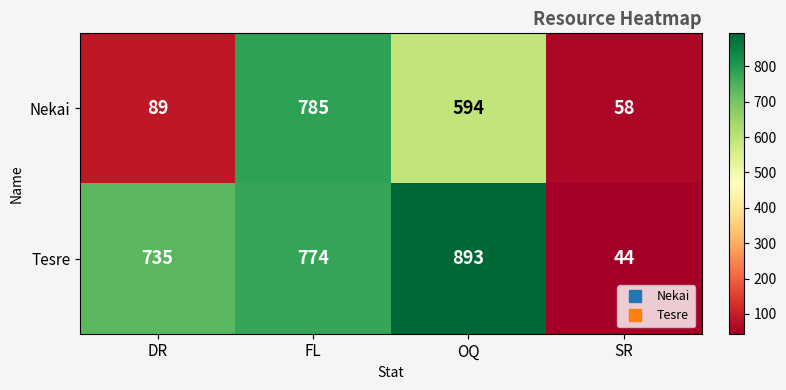

Which series has the widest spread of values?

Tesre